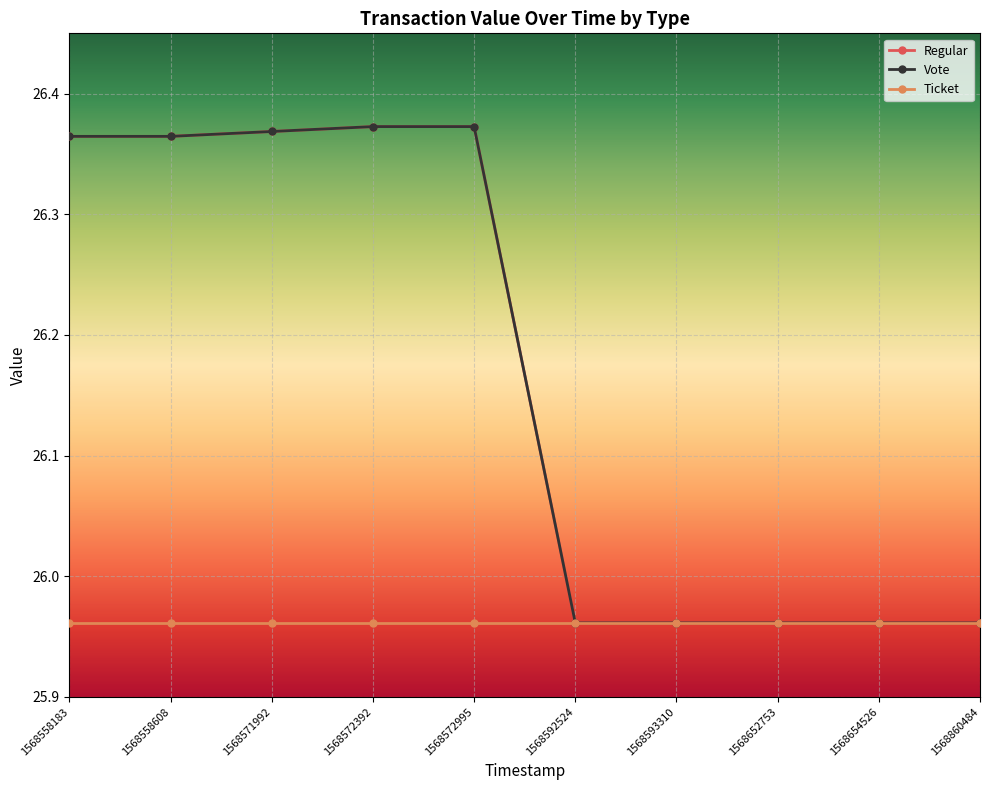

Is this an area chart (filled region under the line)?

No